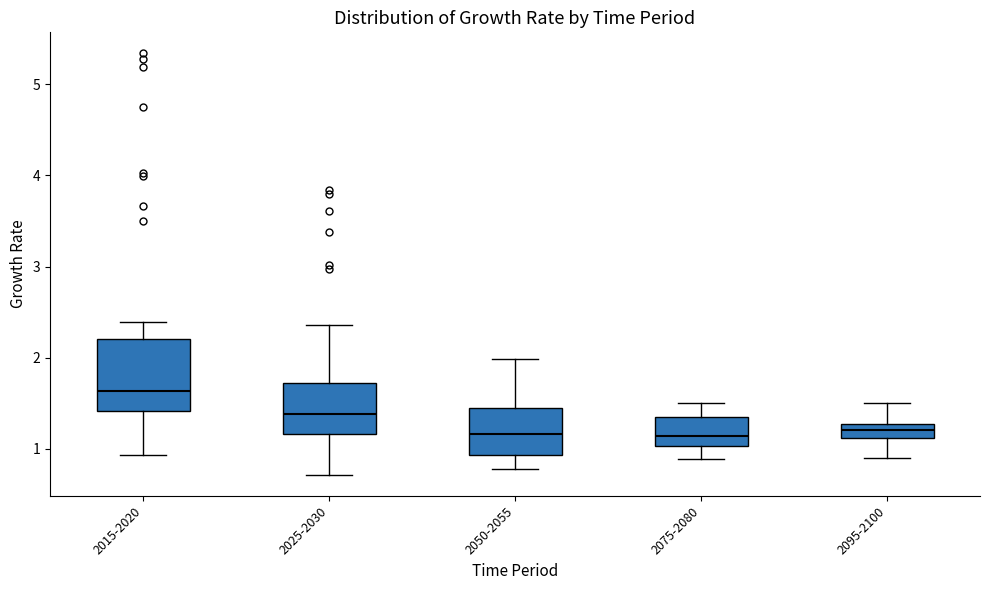

Which box's median line is the highest?

2015-2020